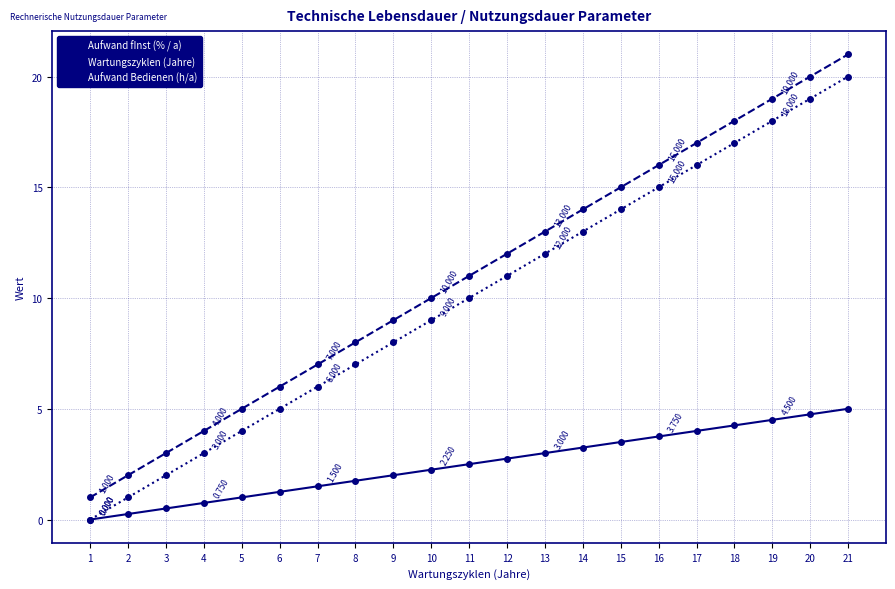

Which category has the highest value across all series?

21